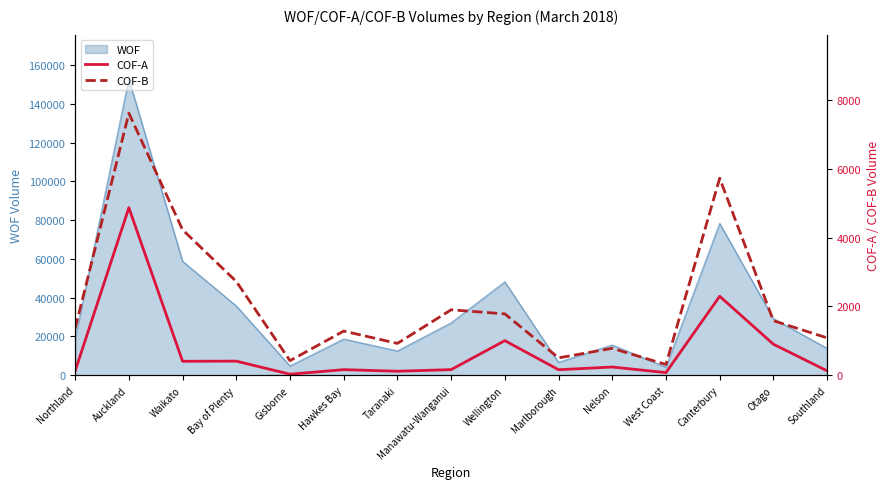

The WOF series shows 18692 at Northland. True or false?

True